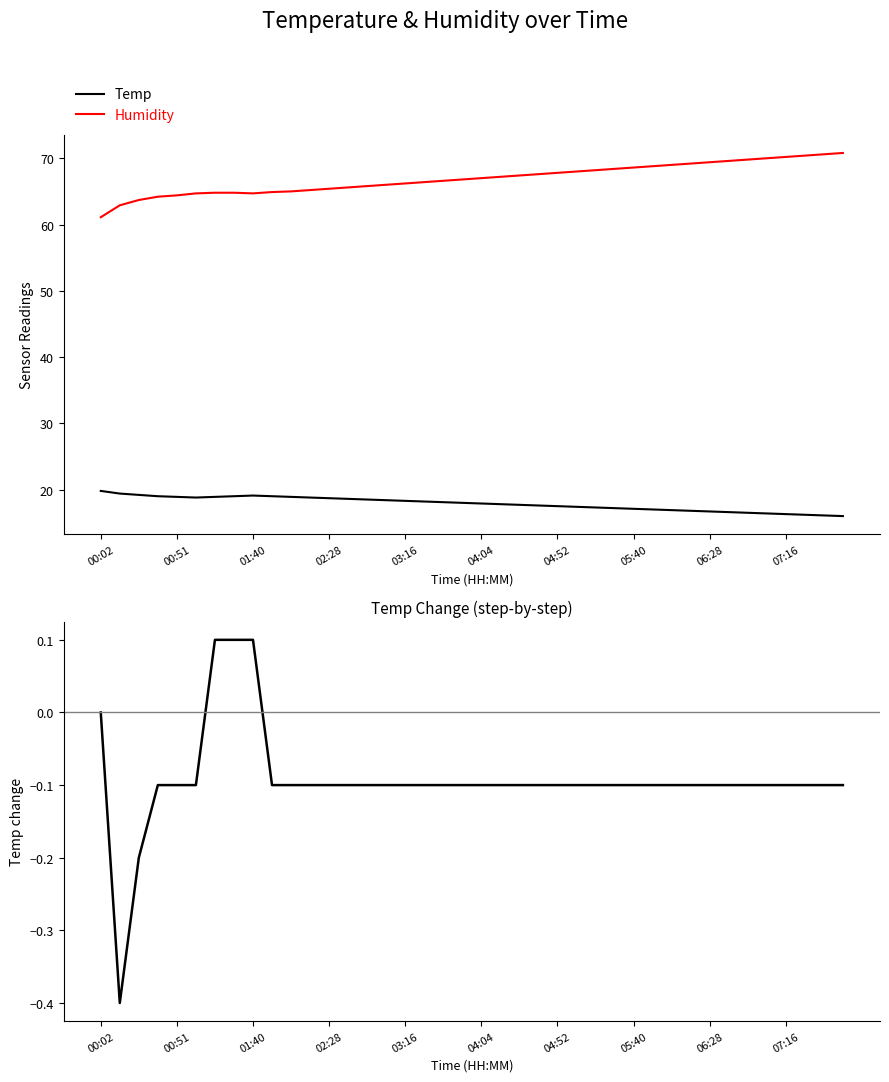

How many lines are shown in the chart?

3